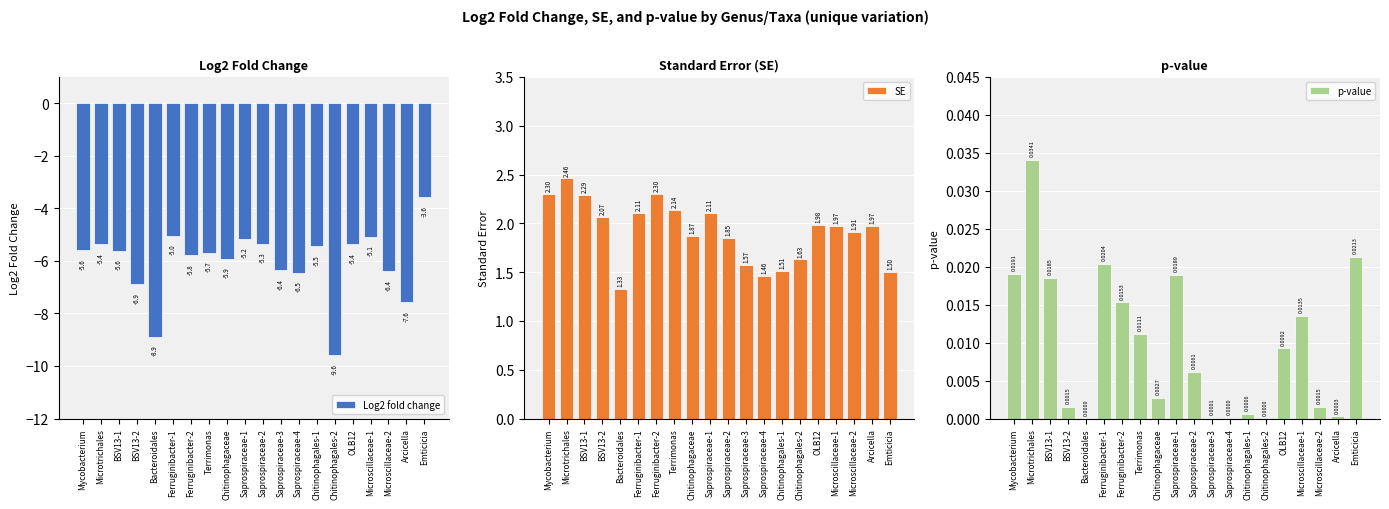

How many distinct data groups are displayed?

3